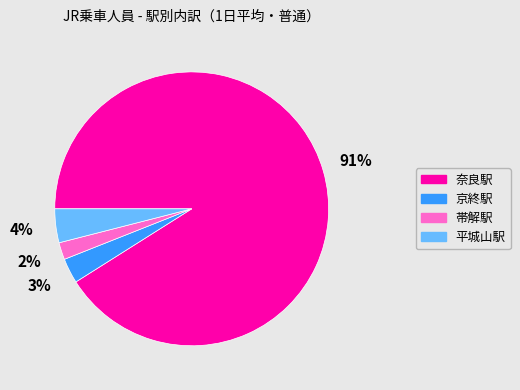

Rank the categories by value from lowest to highest.

帯解駅, 京終駅, 平城山駅, 奈良駅